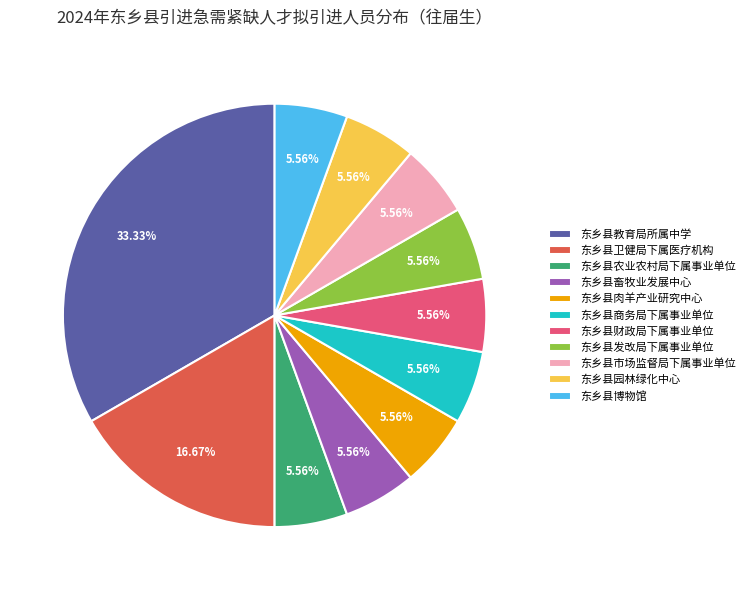

How many segments does this pie chart have?

11